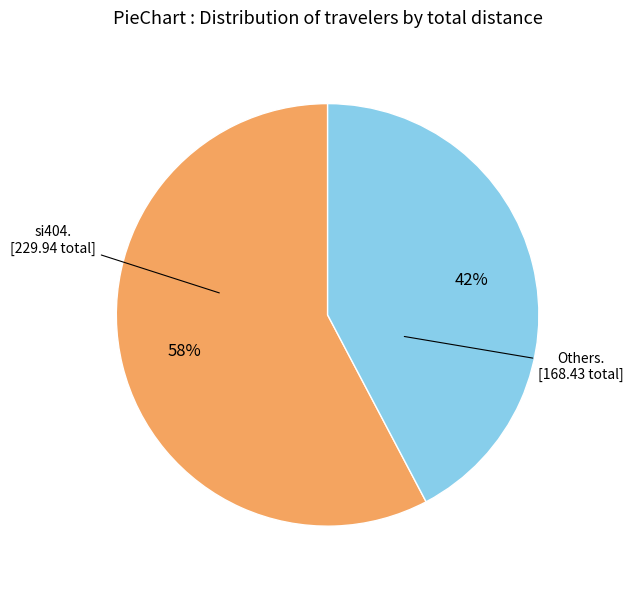

To the nearest percent, what is the average slice percentage?

50%